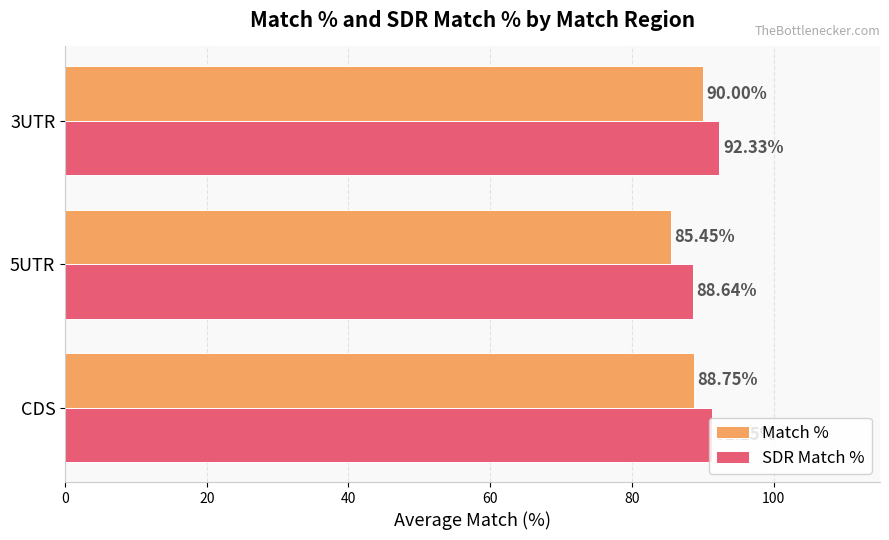

Which series has the largest total across all categories?

SDR Match %